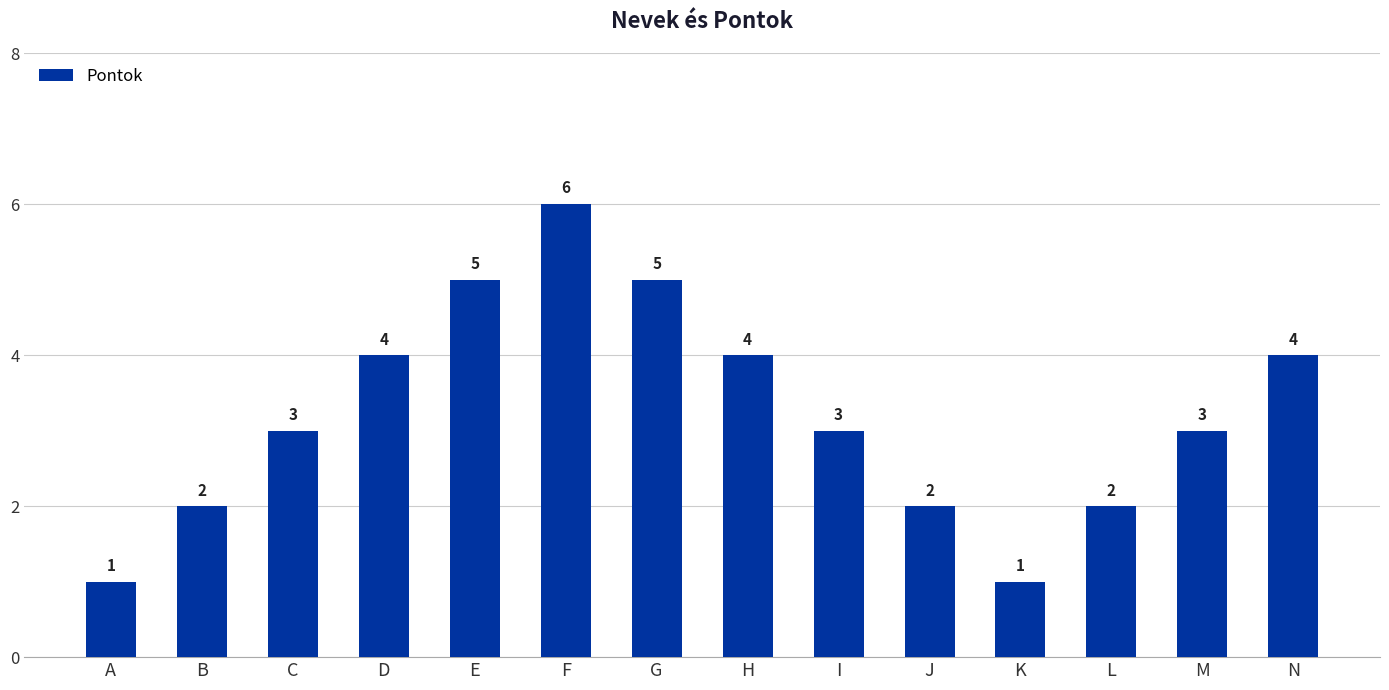

Read the value at M.

3